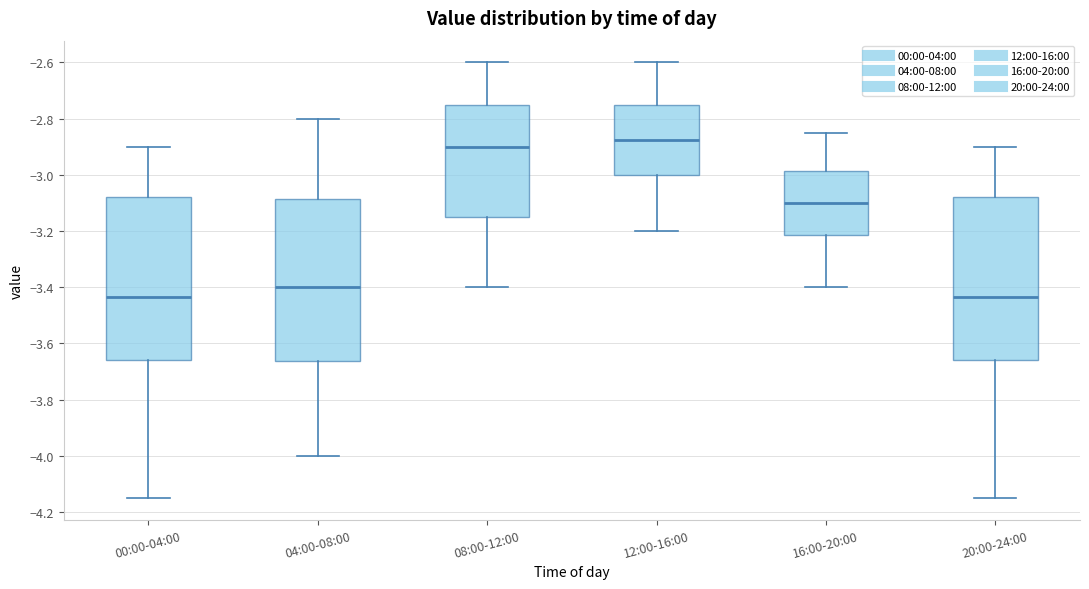

Reading left to right, transcribe this box plot: for each box, give where its median line is, the range the box spans, and where its two whiskers end, as read against the y-axis. The values are not printed on the chart, so give them approximately, as read against the axis.

00:00-04:00: median -3.44, box -3.66 to -3.08, whiskers -4.14 to -2.90
04:00-08:00: median -3.40, box -3.66 to -3.08, whiskers -4.00 to -2.80
08:00-12:00: median -2.90, box -3.14 to -2.74, whiskers -3.40 to -2.60
12:00-16:00: median -2.88, box -3.00 to -2.74, whiskers -3.20 to -2.60
16:00-20:00: median -3.10, box -3.22 to -2.98, whiskers -3.40 to -2.84
20:00-24:00: median -3.44, box -3.66 to -3.08, whiskers -4.14 to -2.90